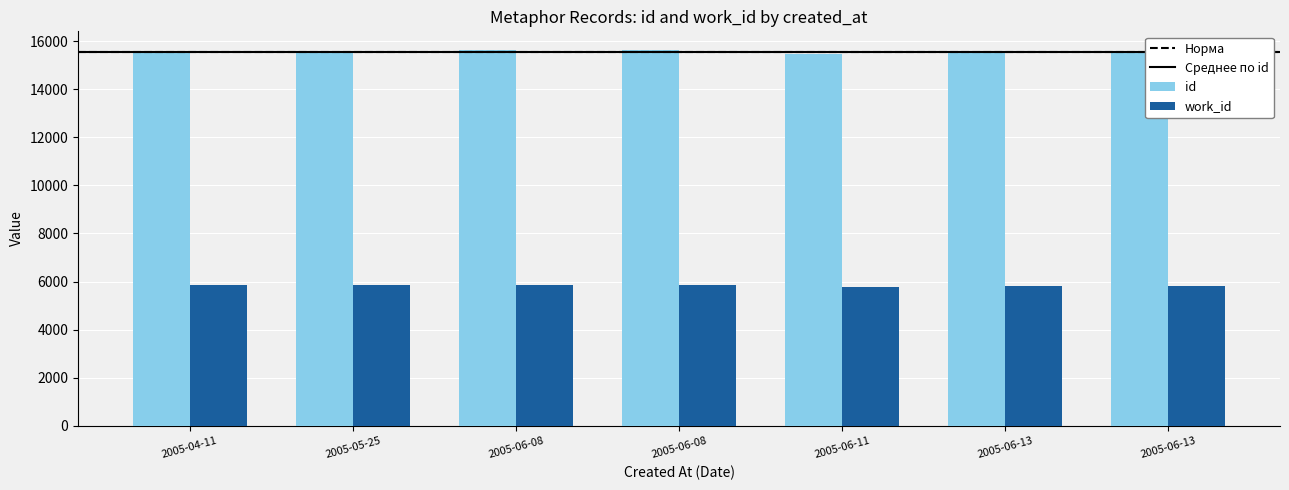

Count the number of data series in this chart.

2